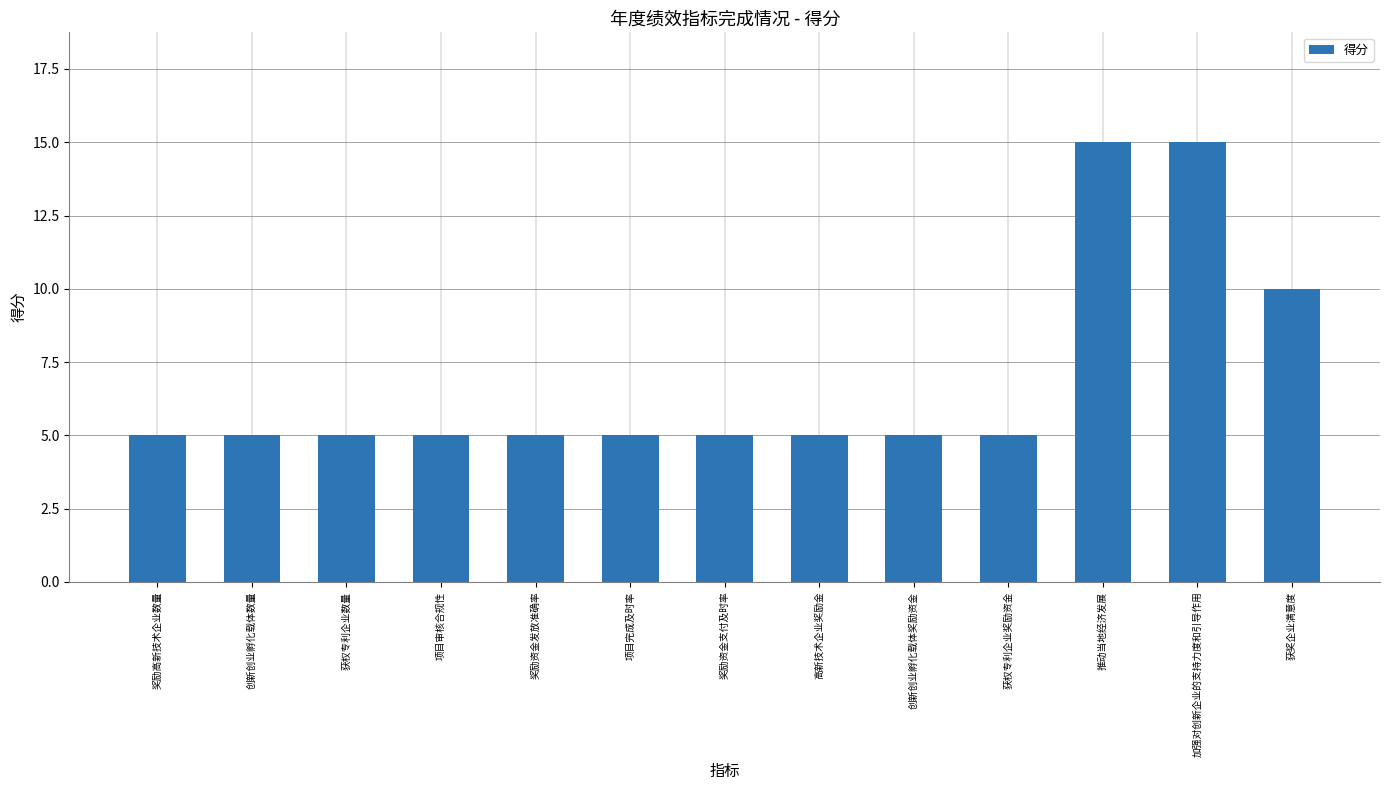

What is the smallest value displayed?

5